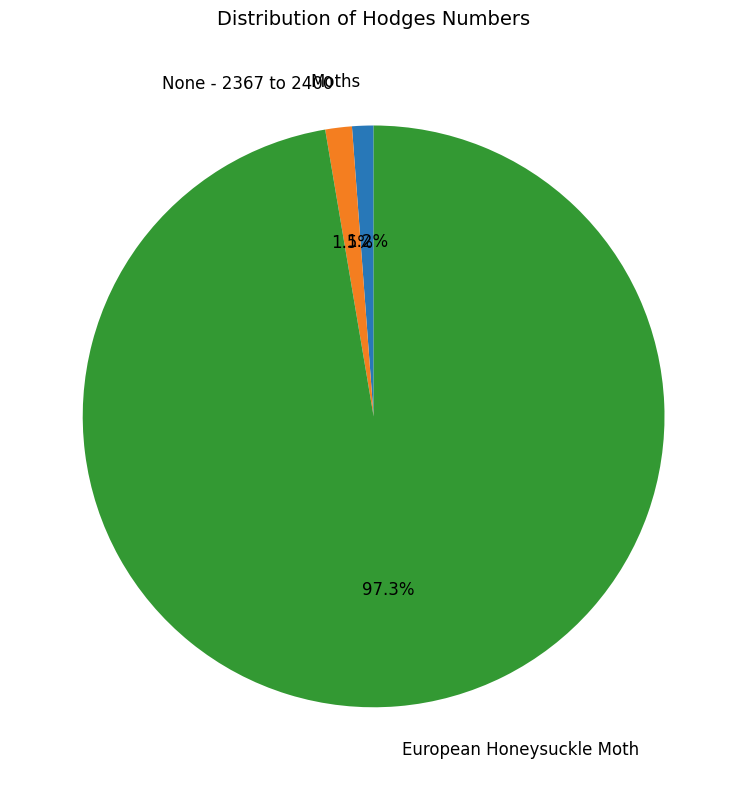

Which category has the biggest portion of the pie?

European Honeysuckle Moth